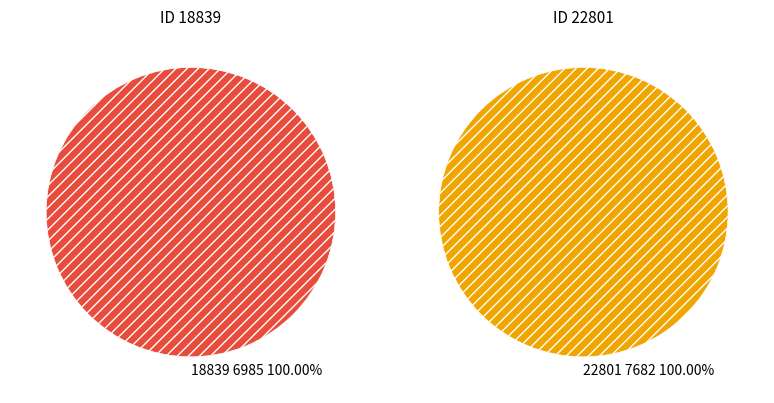

To the nearest percent, what portion does 18839 represent?

48%